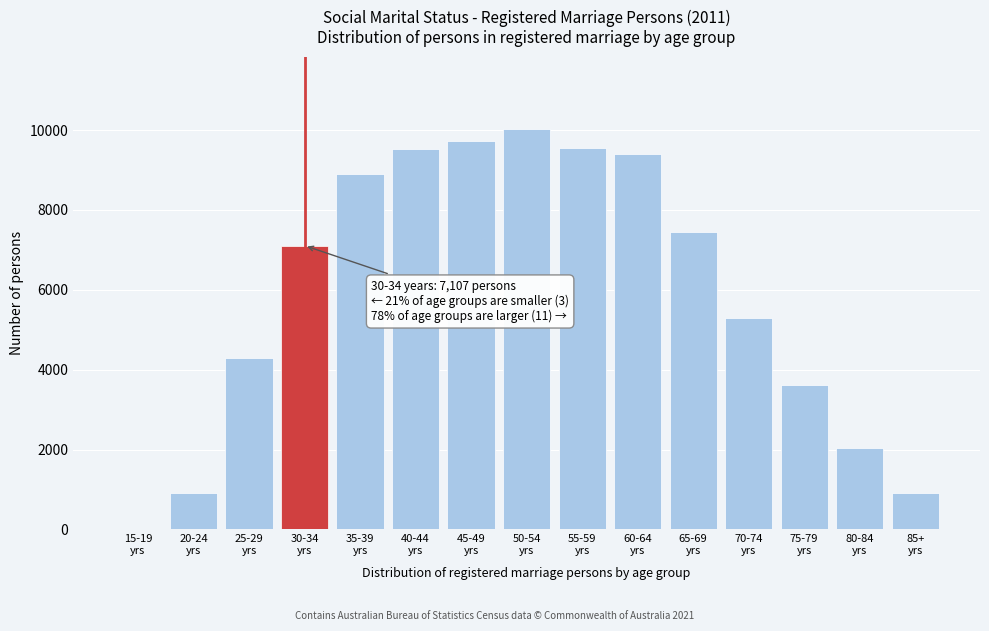

What is the sum of all values?

88767